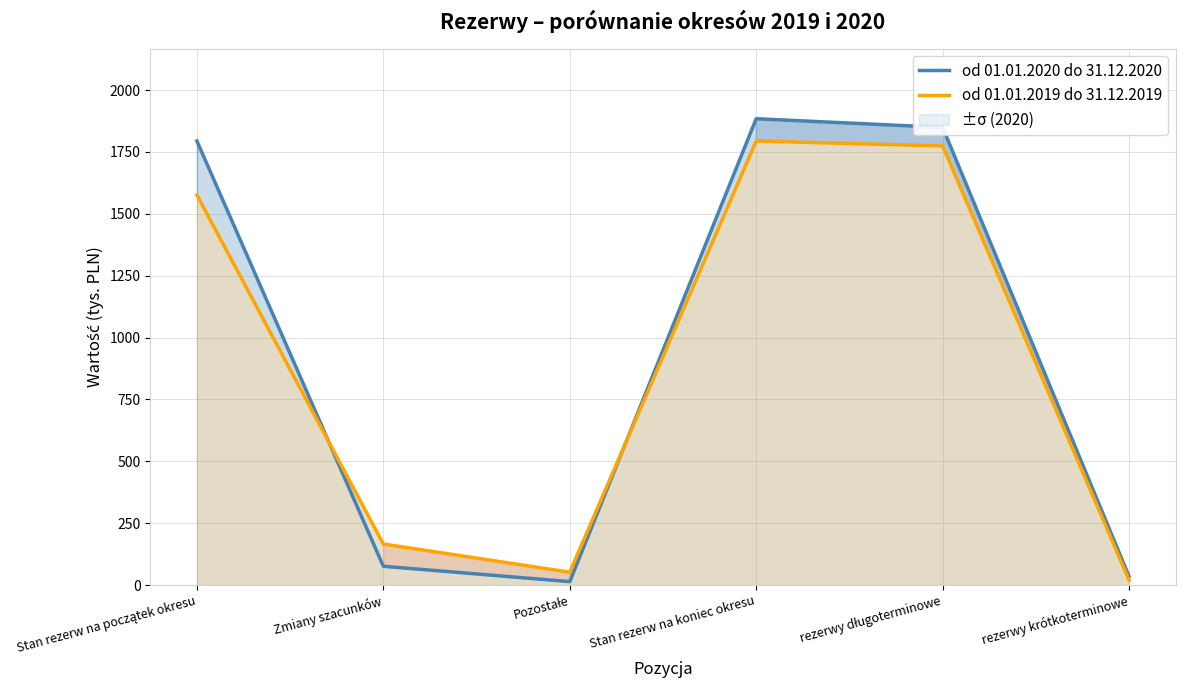

Where does the od 01.01.2020 do 31.12.2020 series first go above 1794?

Stan rezerw na koniec okresu